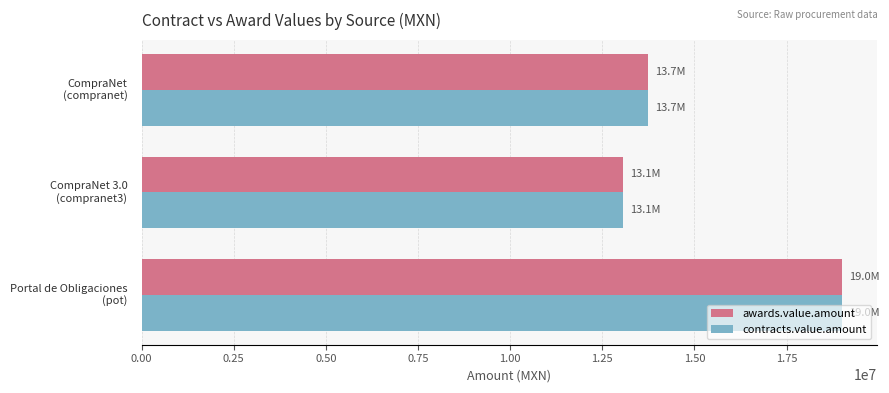

What is the difference between the second highest and minimum values in the contracts.value.amount series?

687678.4